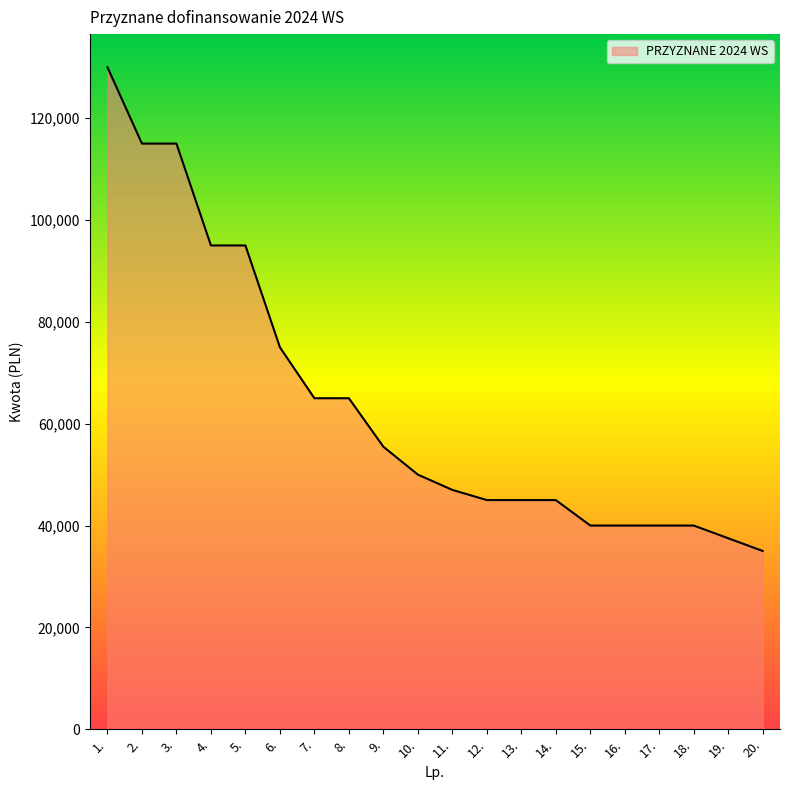

Reading right to left, what are all the values shown in this chart?

20.=35000	19.=37500	18.=40000	17.=40000	16.=40000	15.=40000	14.=45000	13.=45000	12.=45000	11.=47000	10.=50000	9.=55478	8.=65000	7.=65000	6.=75000	5.=95000	4.=95000	3.=115000	2.=115000	1.=130000